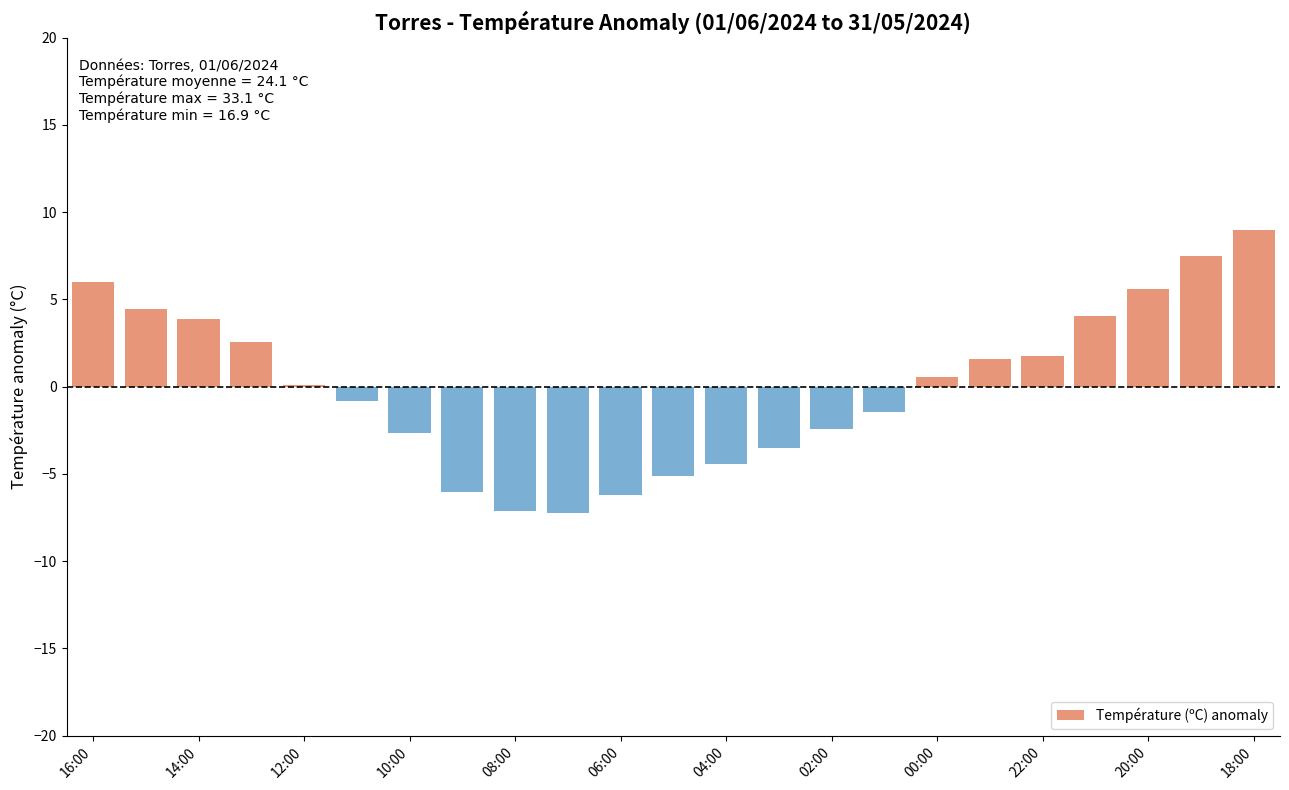

Which label corresponds to the largest value in the chart?

18:00